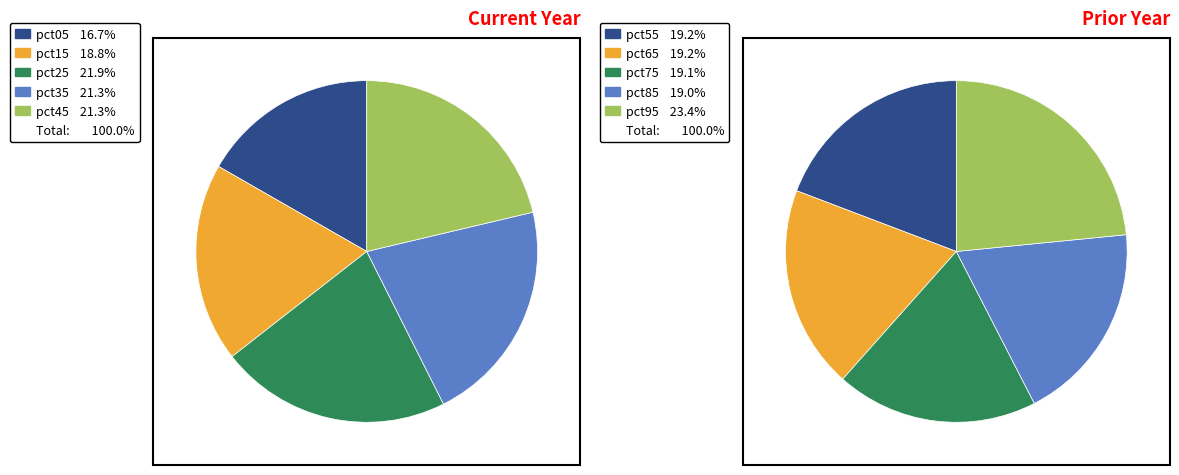

Does pct85 represent more than half of the total?

No